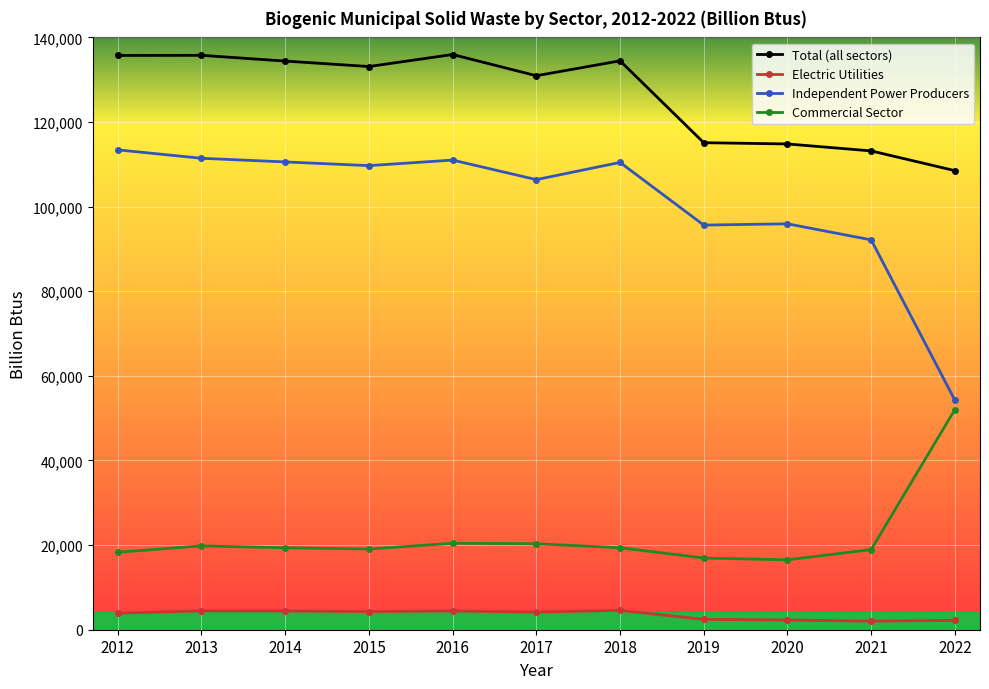

True or false: Independent Power Producers has a value of 28959 at 2022.

False